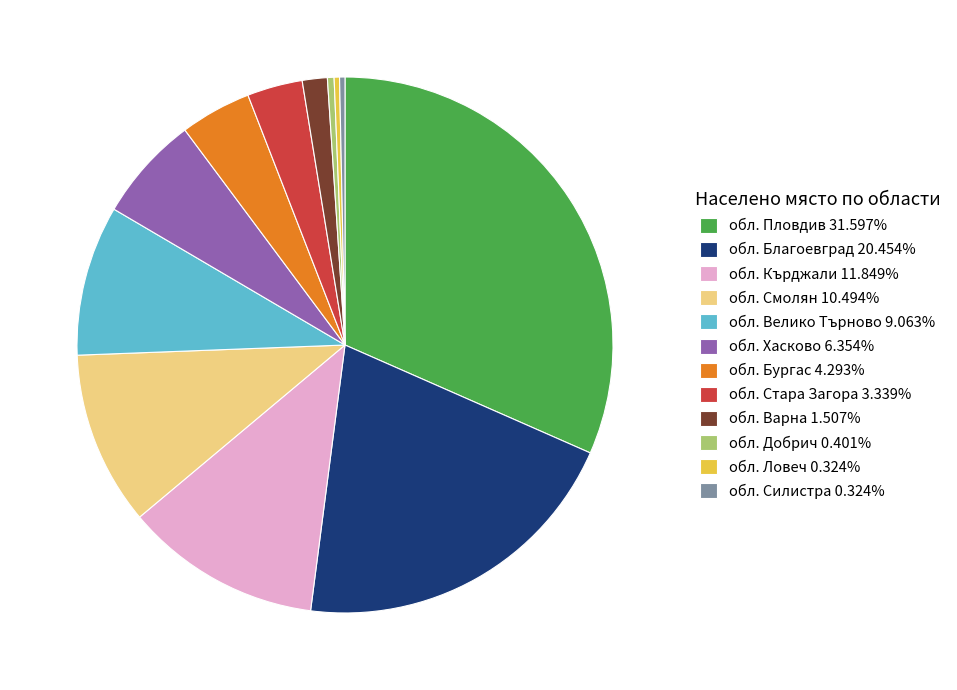

Count the number of slices in the pie.

12